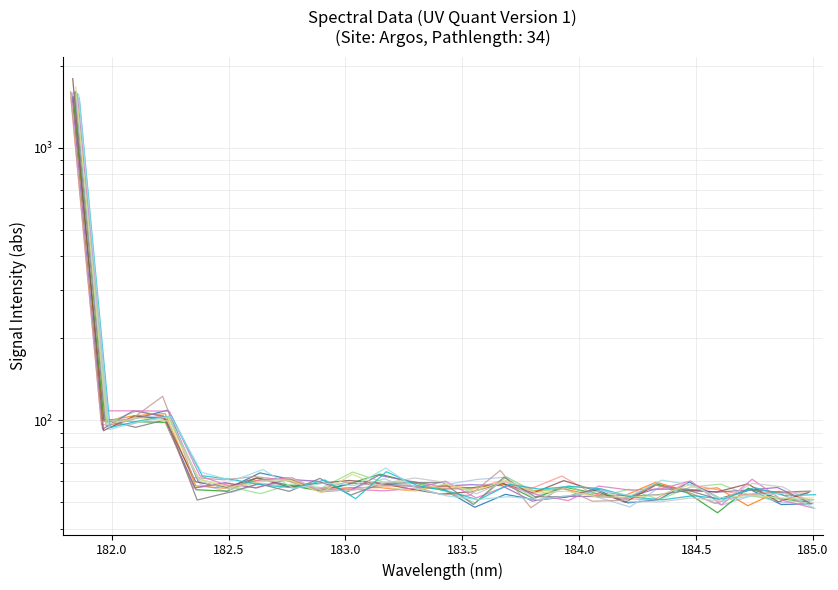

Is it true that the value at 182.2359681898 is 101.2?

True